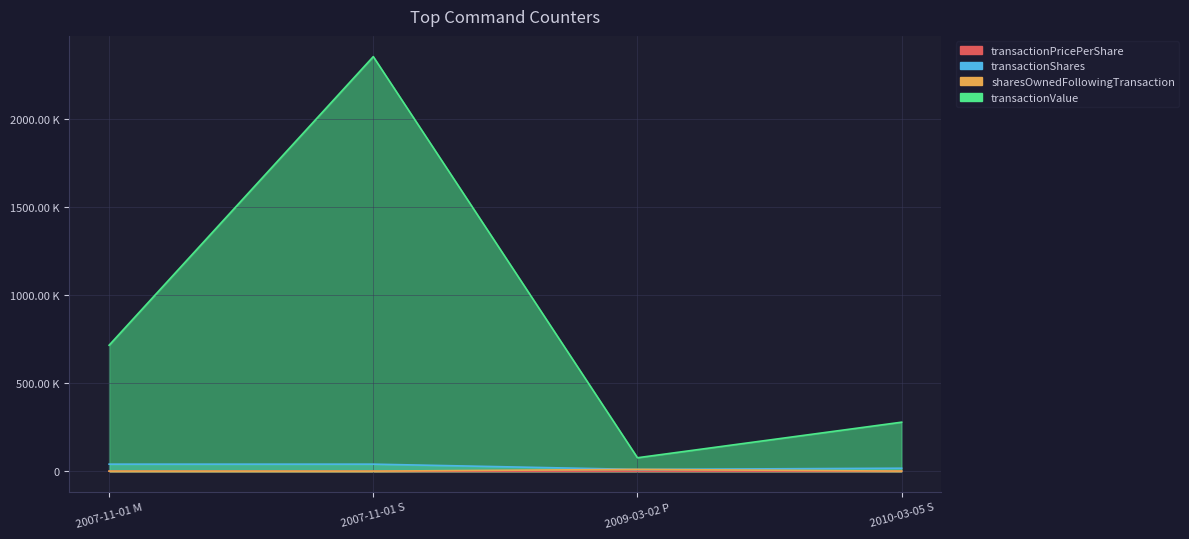

How many data points does each series have?

4